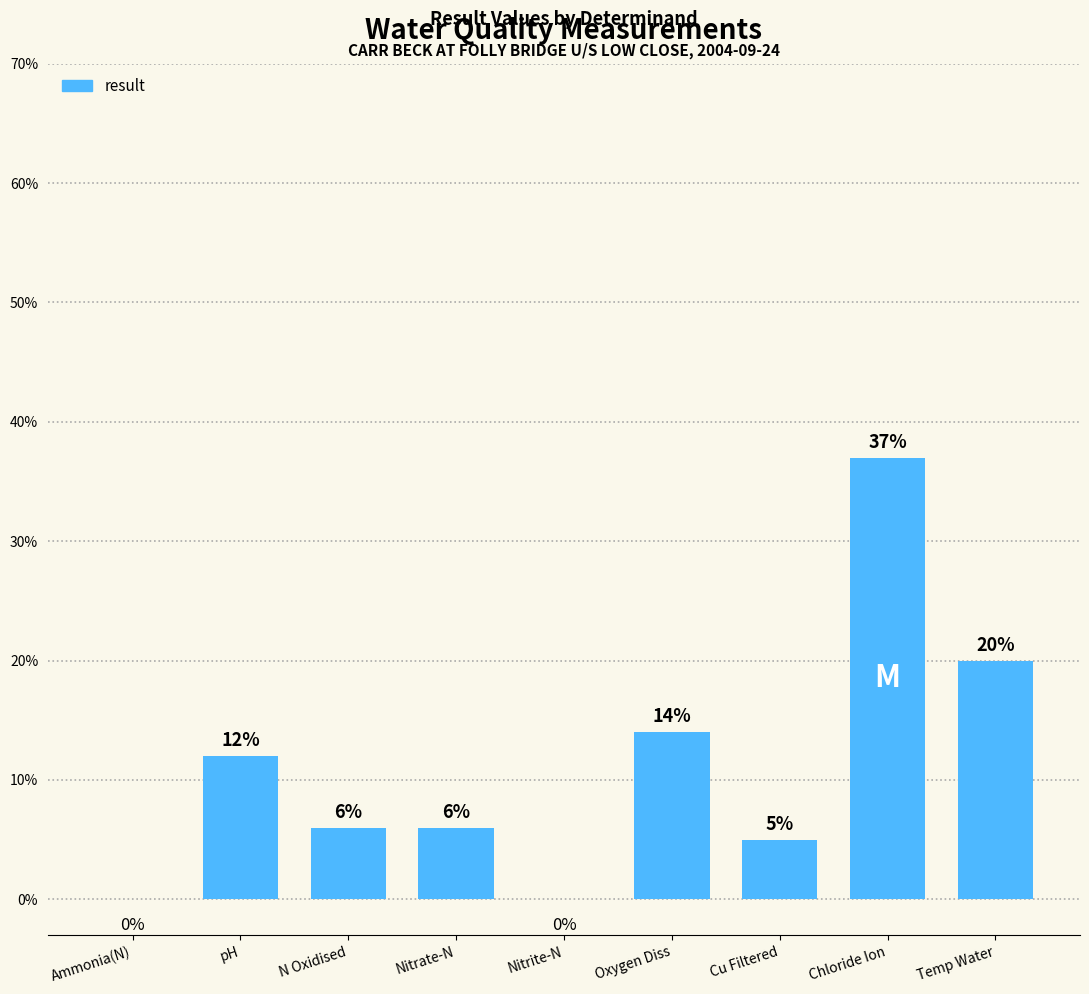

True or false: the data shows 35 at Temp Water.

False